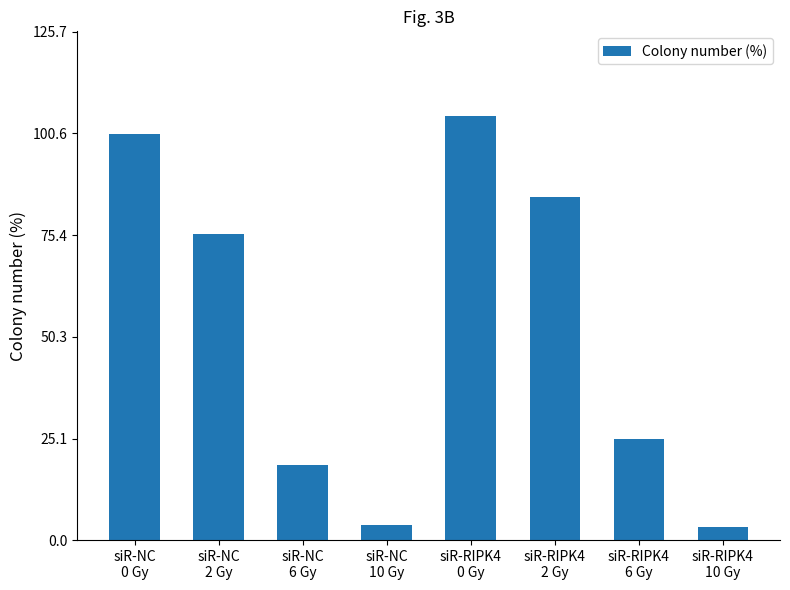

What is the difference between the maximum and minimum values?

101.5